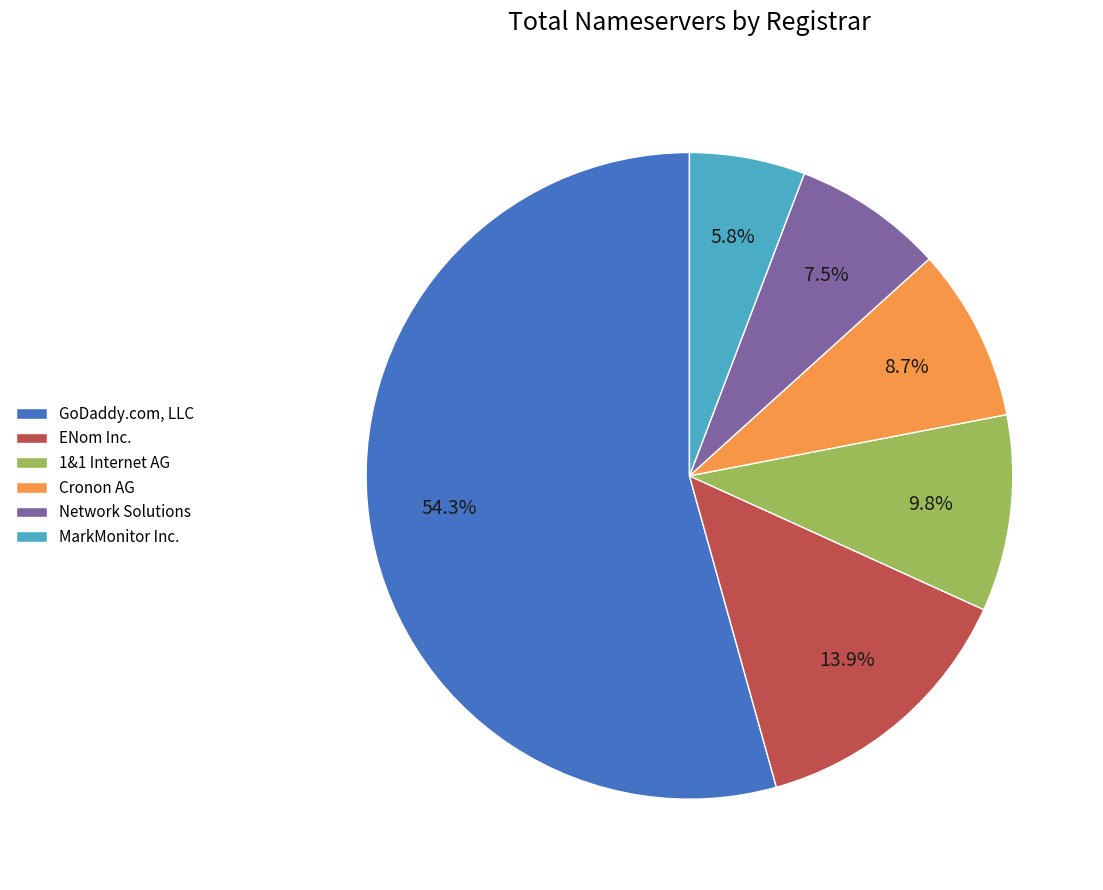

What is the smallest slice in the pie chart?

MarkMonitor Inc.